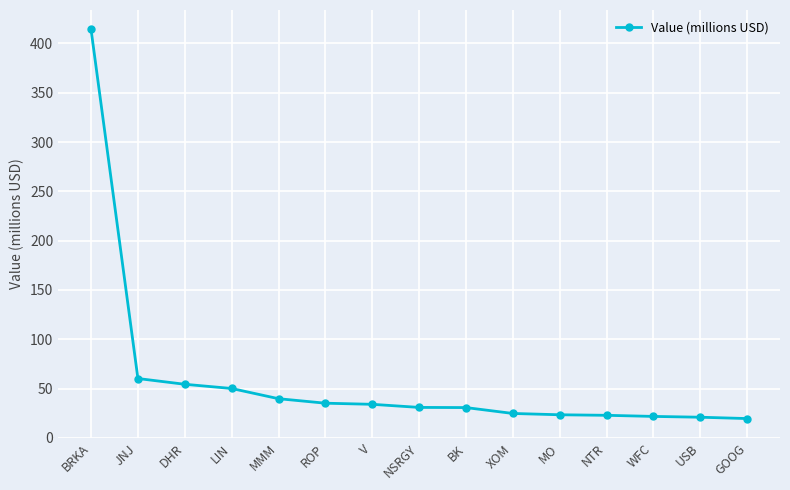

Which category has the highest value across all series?

BRKA